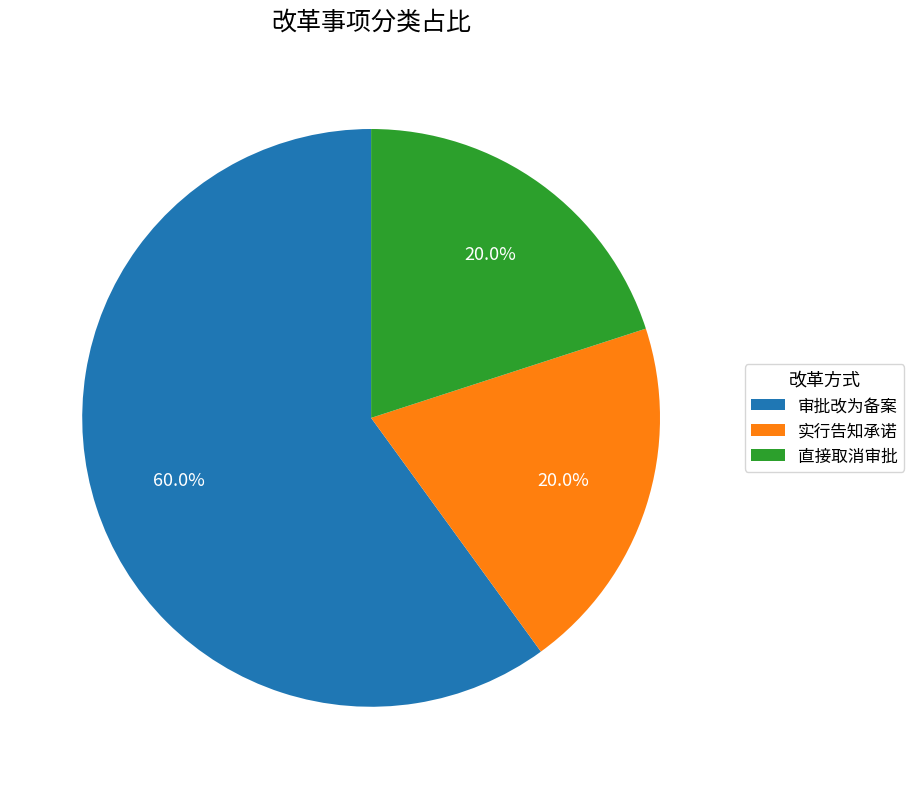

To the nearest percent, what is the average slice percentage?

33%